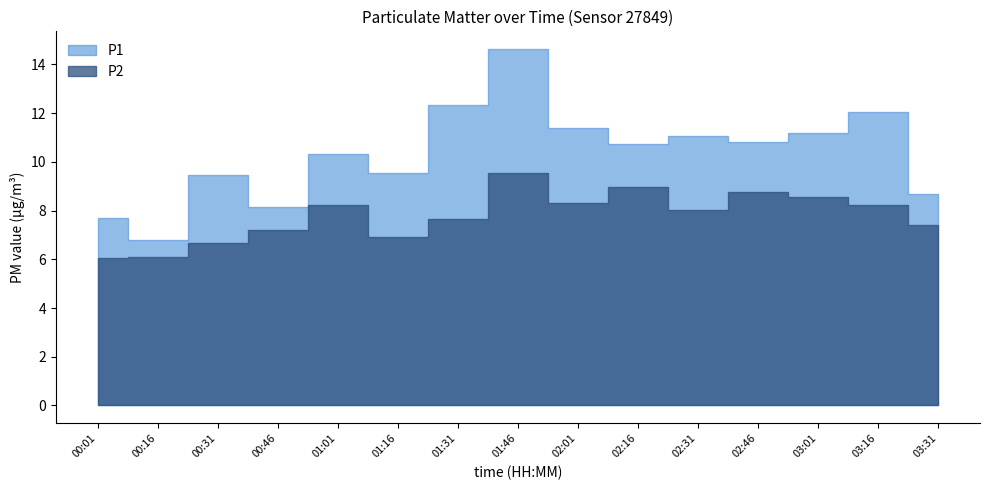

True or false: P1 and P2 cross at least once.

False